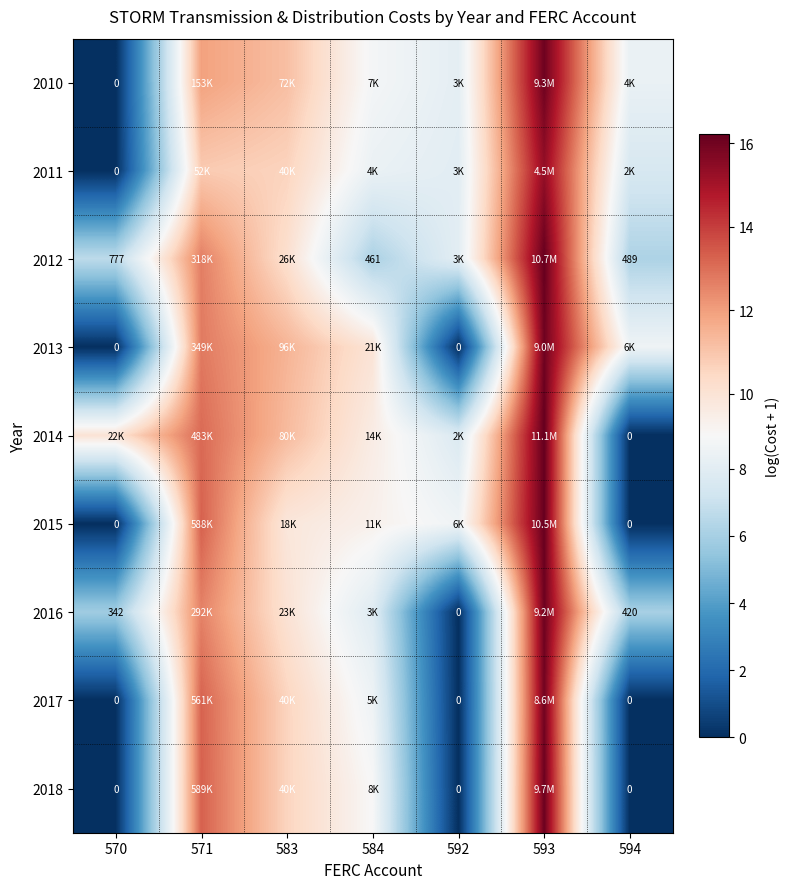

Is it true that 2018 equals 5.1 at 584?

False